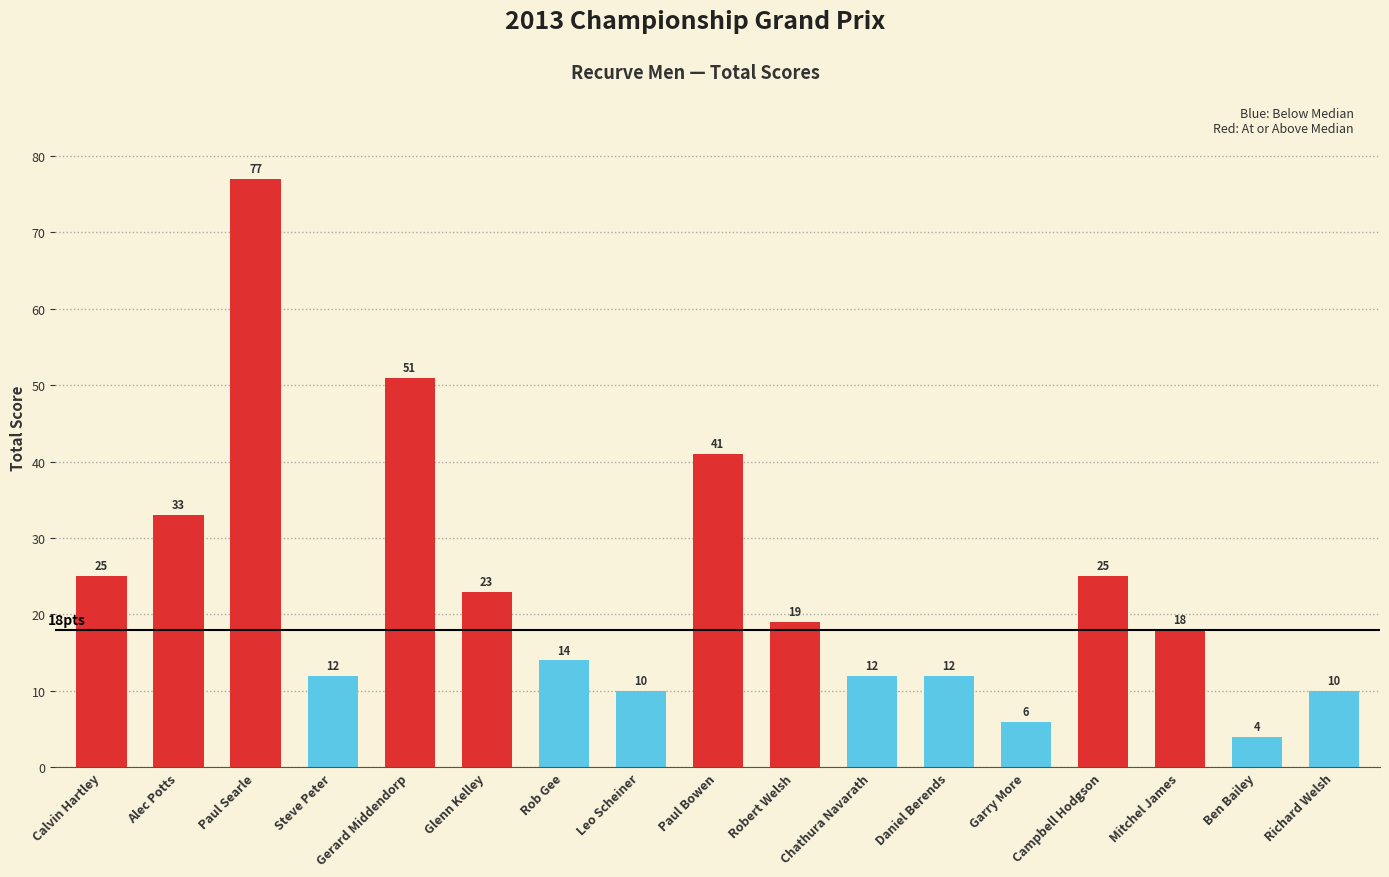

What is the label of the 3rd bar from the left?

Paul Searle